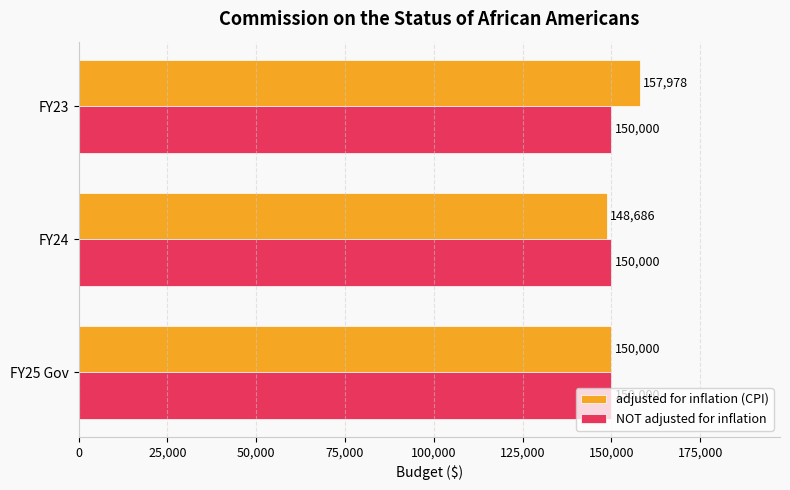

At which category is the sum across all series the highest?

FY23